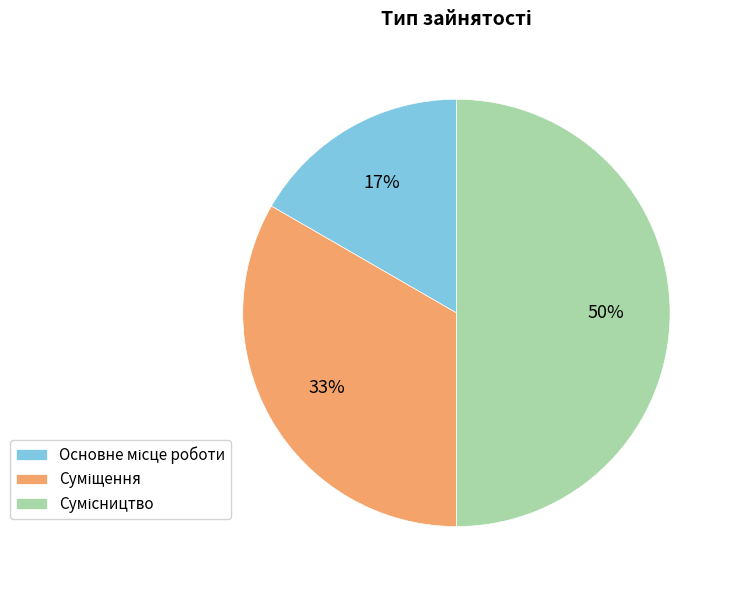

To the nearest percent, what is the difference between the largest and smallest slice percentages?

33%